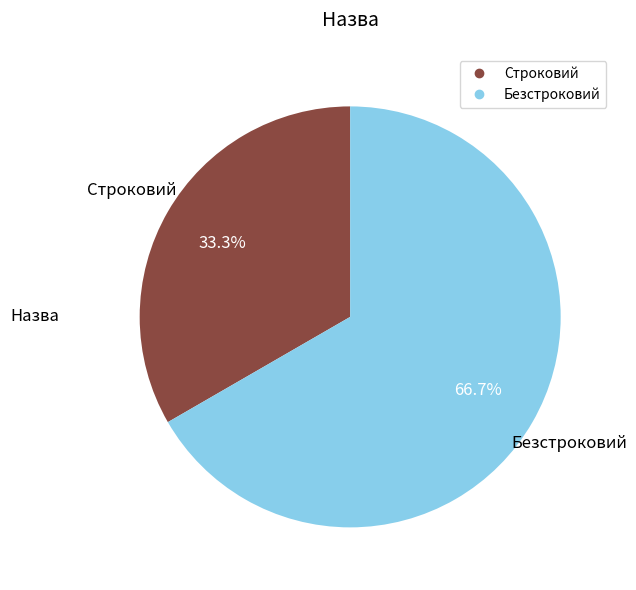

Which category has the biggest portion of the pie?

Безстроковий